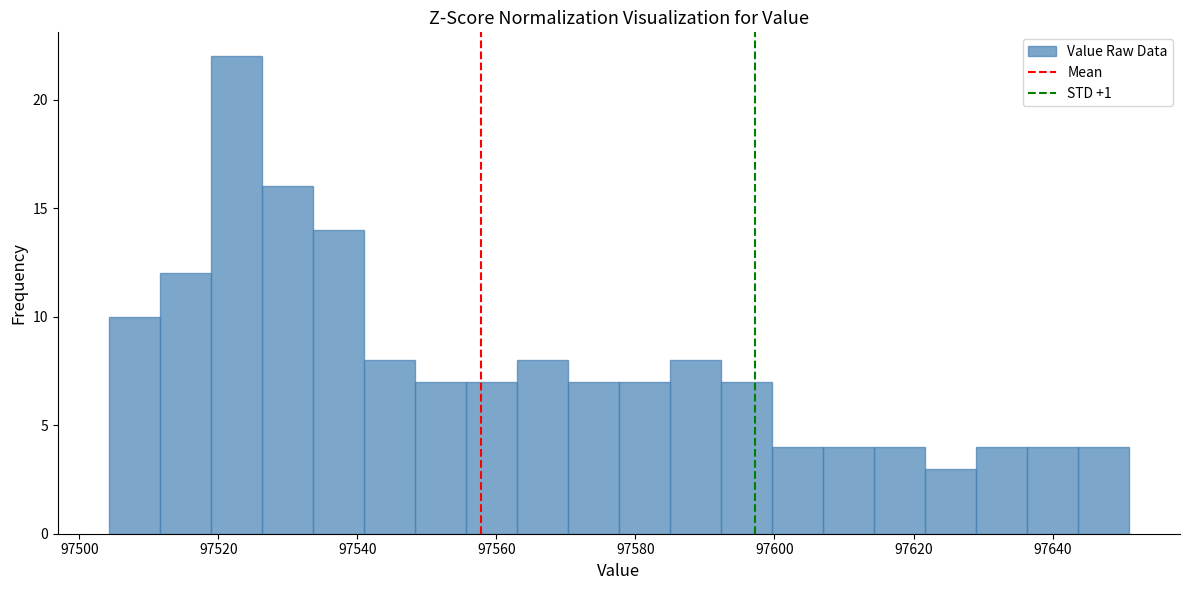

Around what value on the x-axis is the tallest bar? Give the approximate position of its centre, as read against the axis.

97522